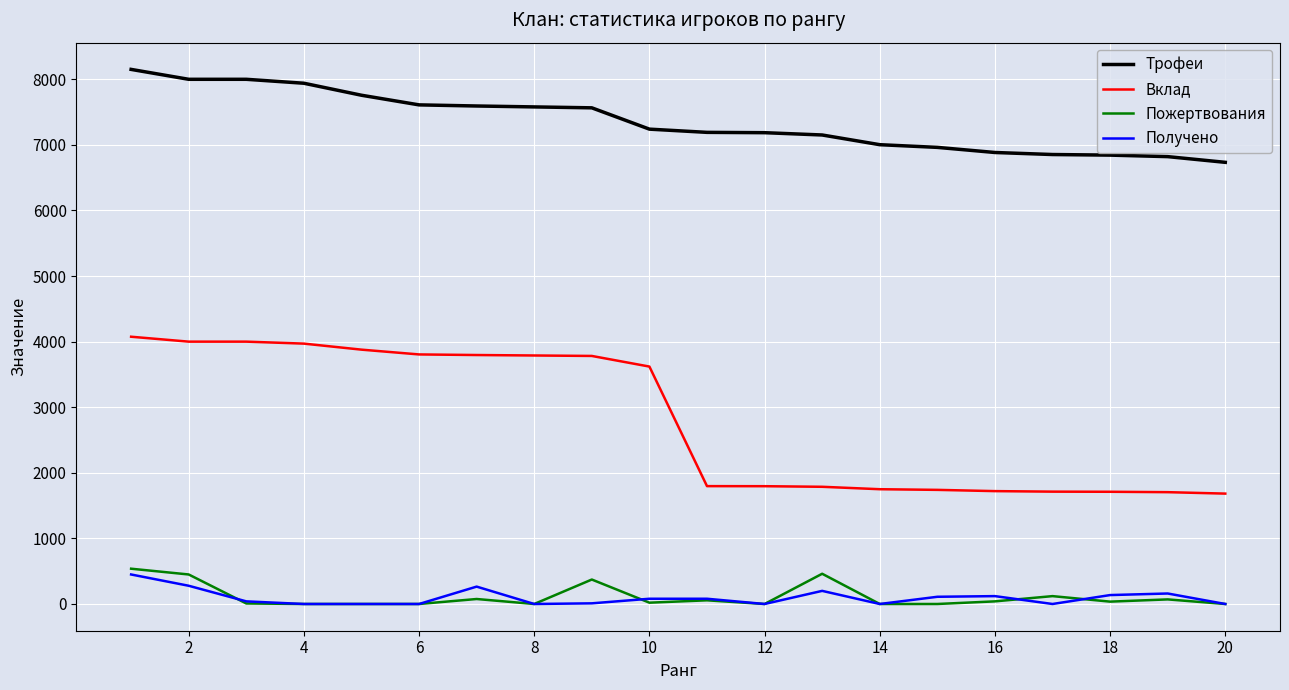

True or false: Получено and Вклад intersect in this chart.

False